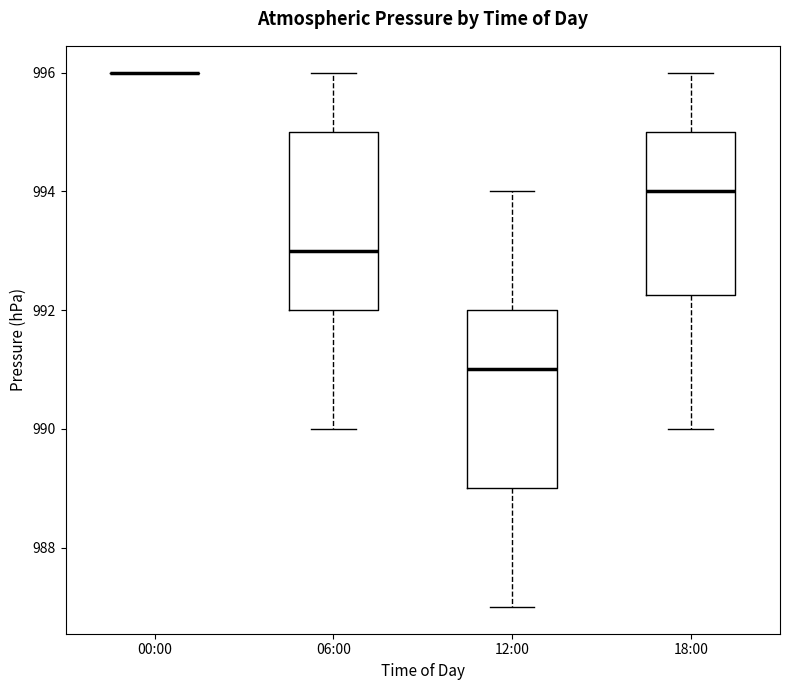

Reading left to right, read every box against the y-axis: the position of its median line, the range the box covers, and the ends of its whiskers. The values are not printed on the chart, so give them approximately, as read against the axis.

00:00: box collapsed to a line at 996.0, whiskers 996.0 to 996.0
06:00: median 993.0, box 992.0 to 995.0, whiskers 990.0 to 996.0
12:00: median 991.0, box 989.0 to 992.0, whiskers 987.0 to 994.0
18:00: median 994.0, box 992.2 to 995.0, whiskers 990.0 to 996.0